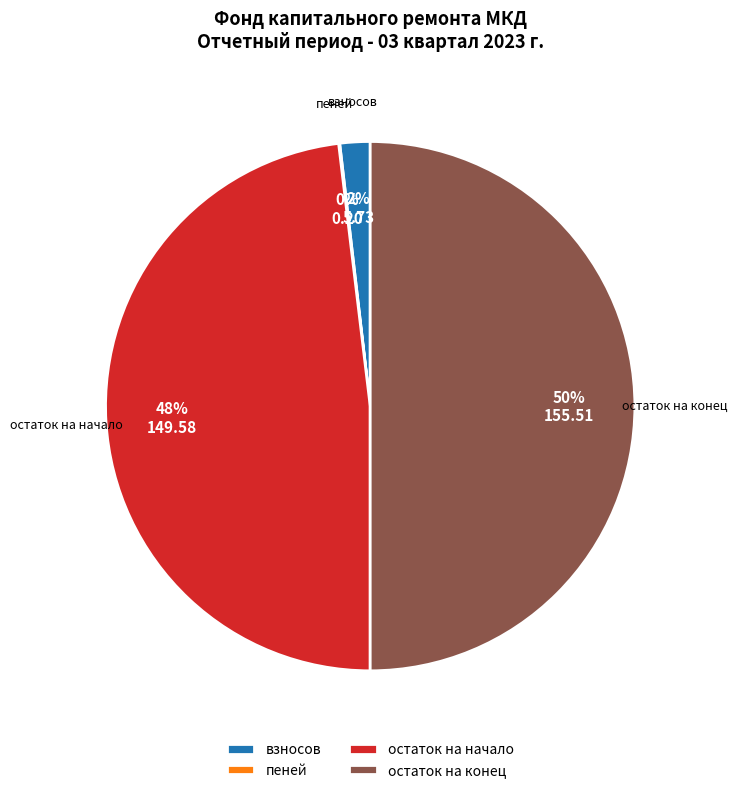

Is остаток на начало the majority of the pie?

No